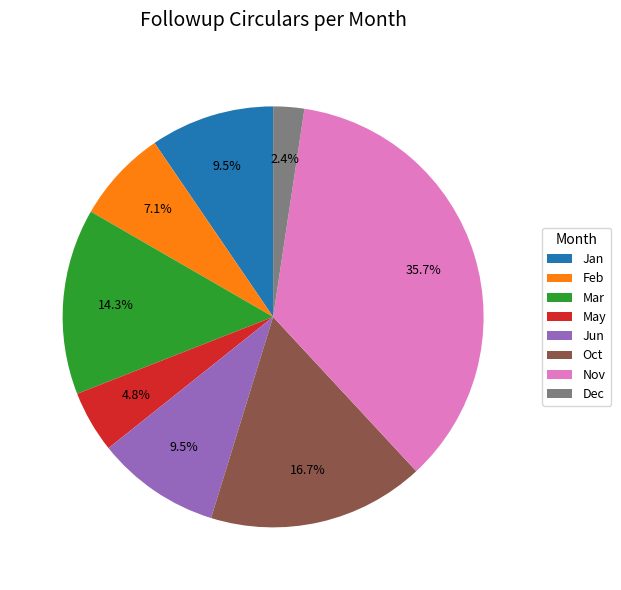

Which category has the smallest portion of the pie?

Dec